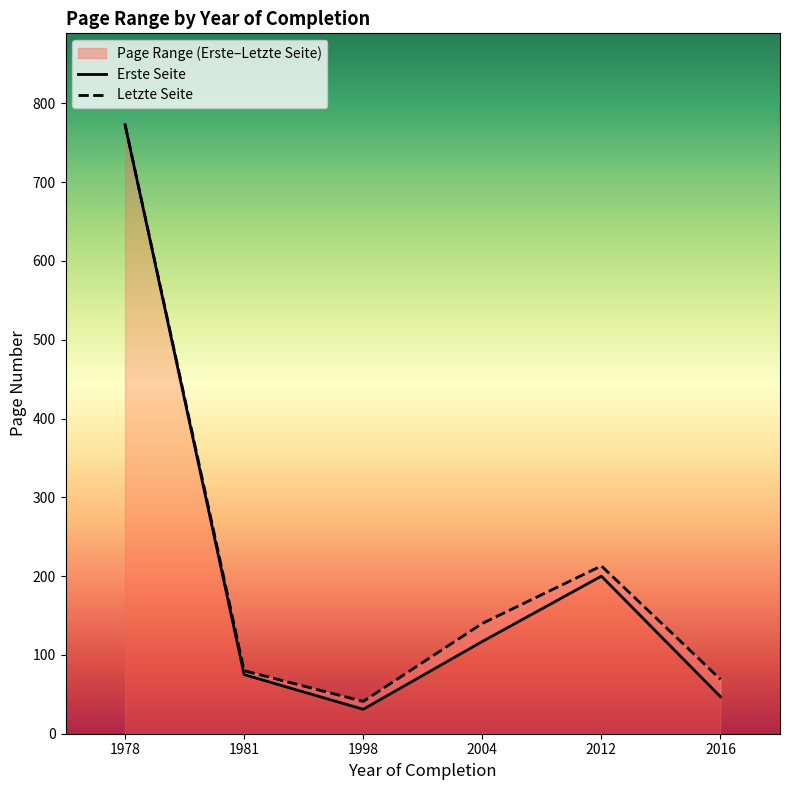

Is this an area chart (filled region under the line)?

No